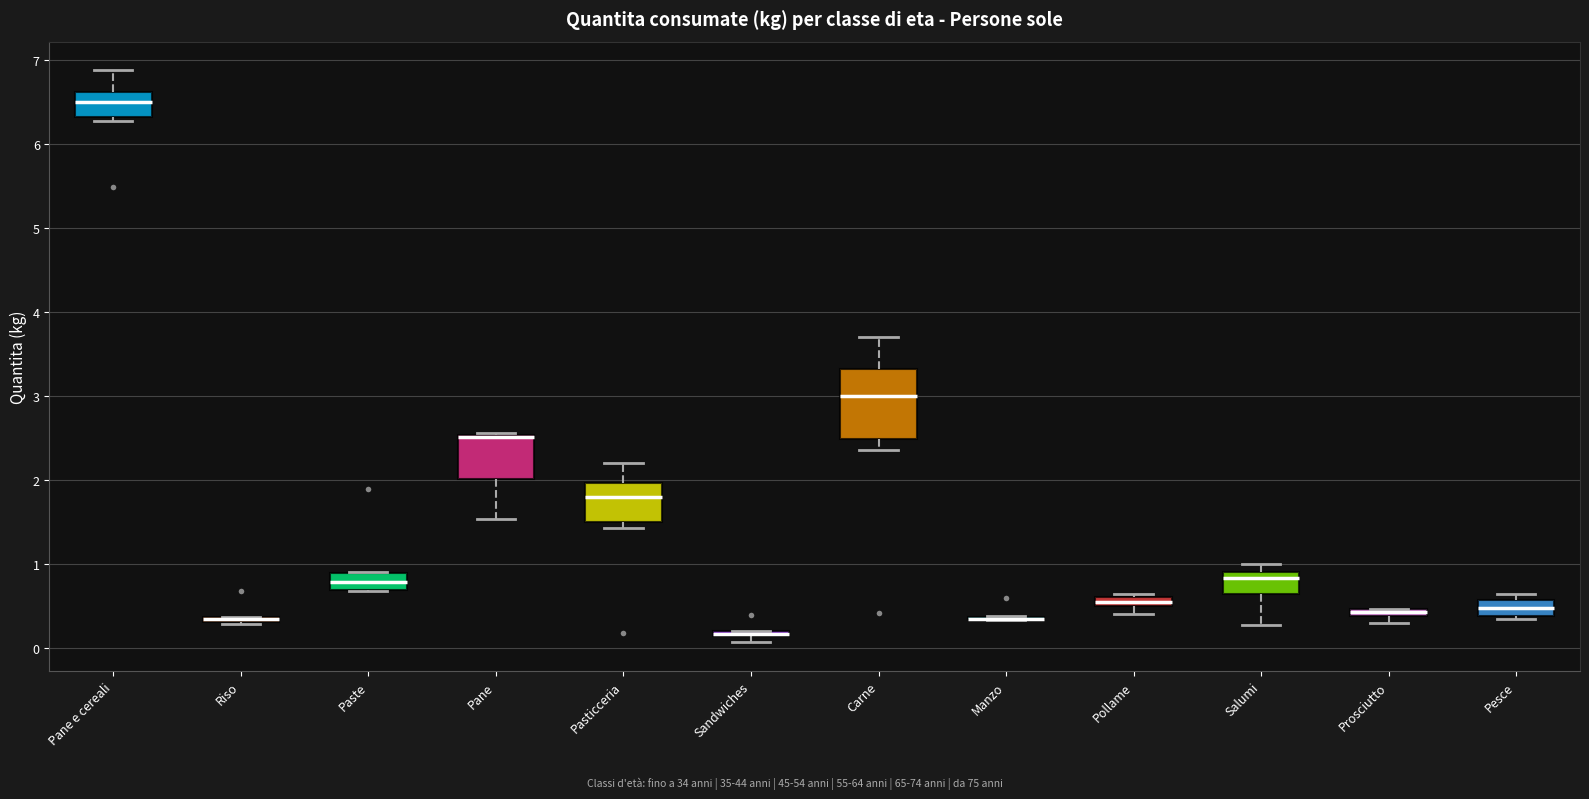

Where is the lower edge of the box for Riso on the y-axis? The values are not printed on the chart, so give them approximately, as read against the axis.

0.3